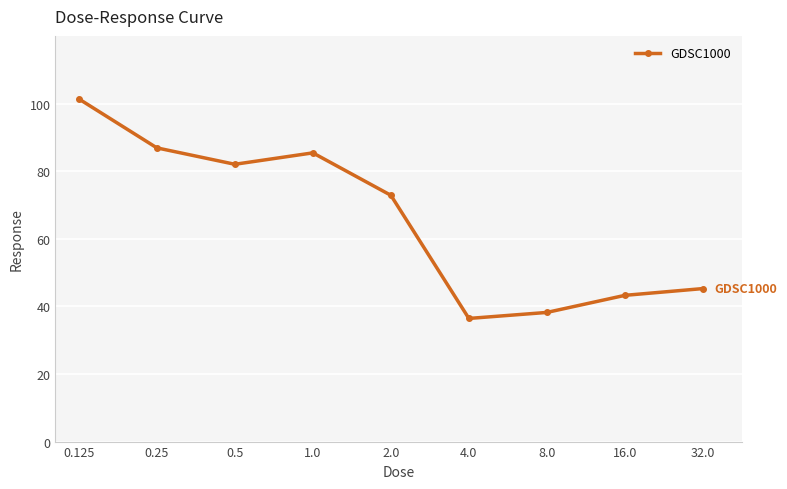

Between 32.0 and 0.5, which is larger?

0.5